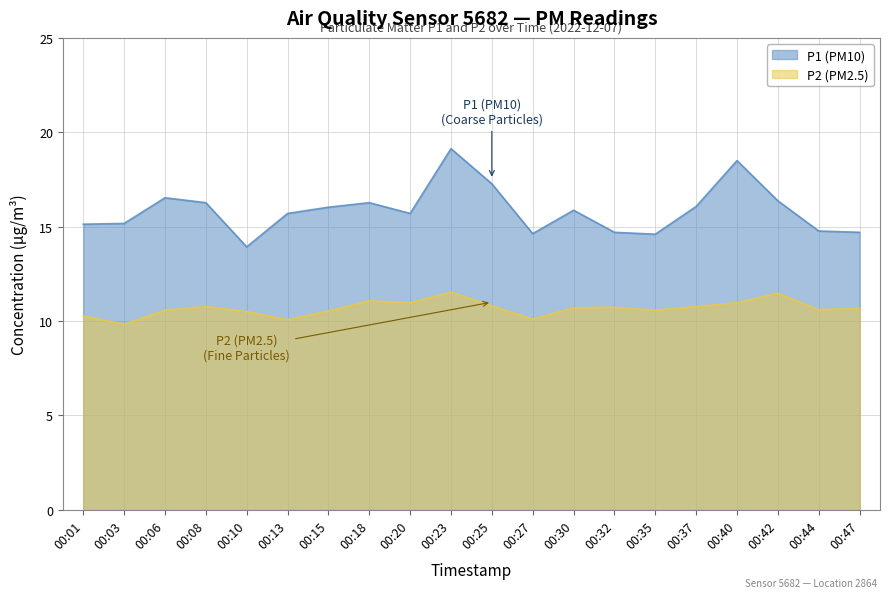

What is the sum of all P2 values?

213.5